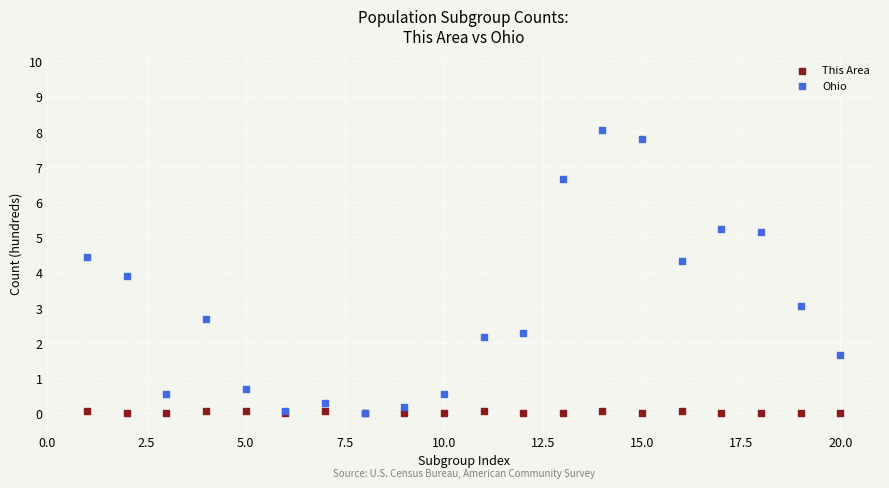

Across all series, what Y value is closest to 4?

3.9